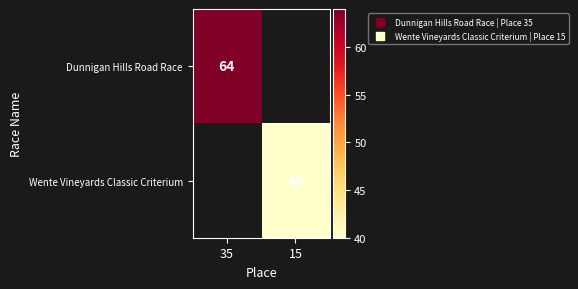

Count the number of data series in this chart.

2